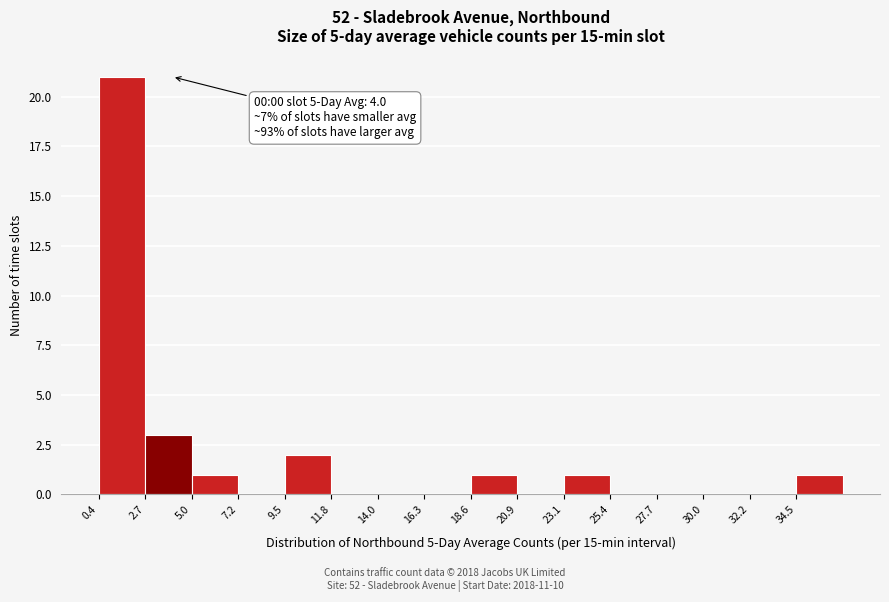

Which range on the x-axis has the tallest bar?

0.5 to 2.5